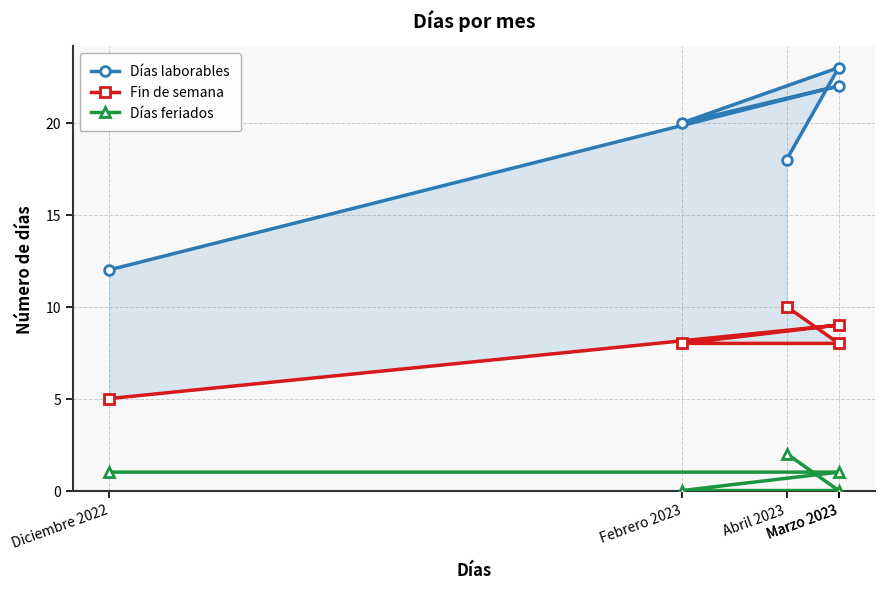

Does the chart display data point markers on the line(s)?

Yes